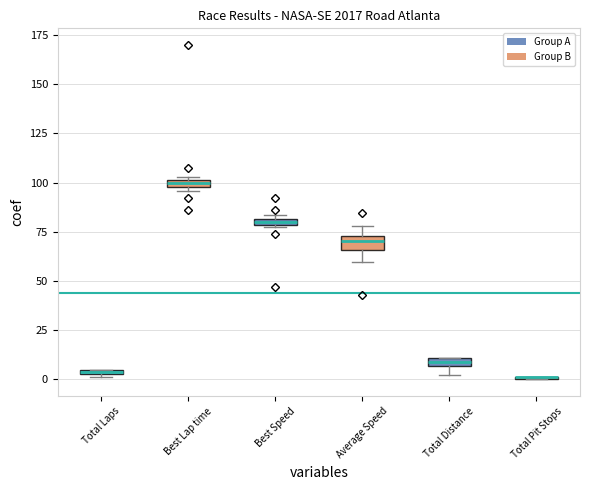

How many values in the Average Speed series exceed 70?

15